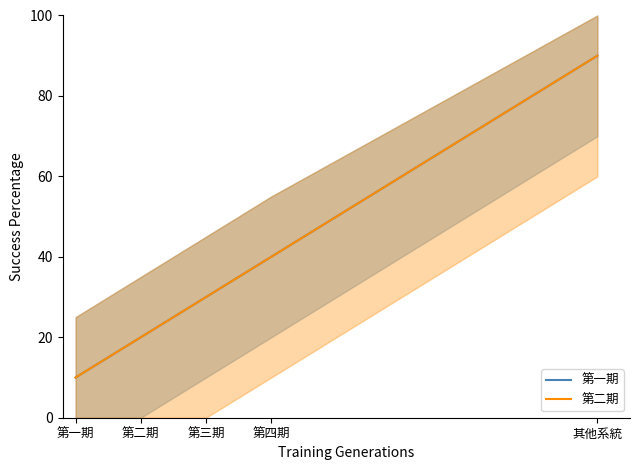

Which series has the largest total across all categories?

第一期